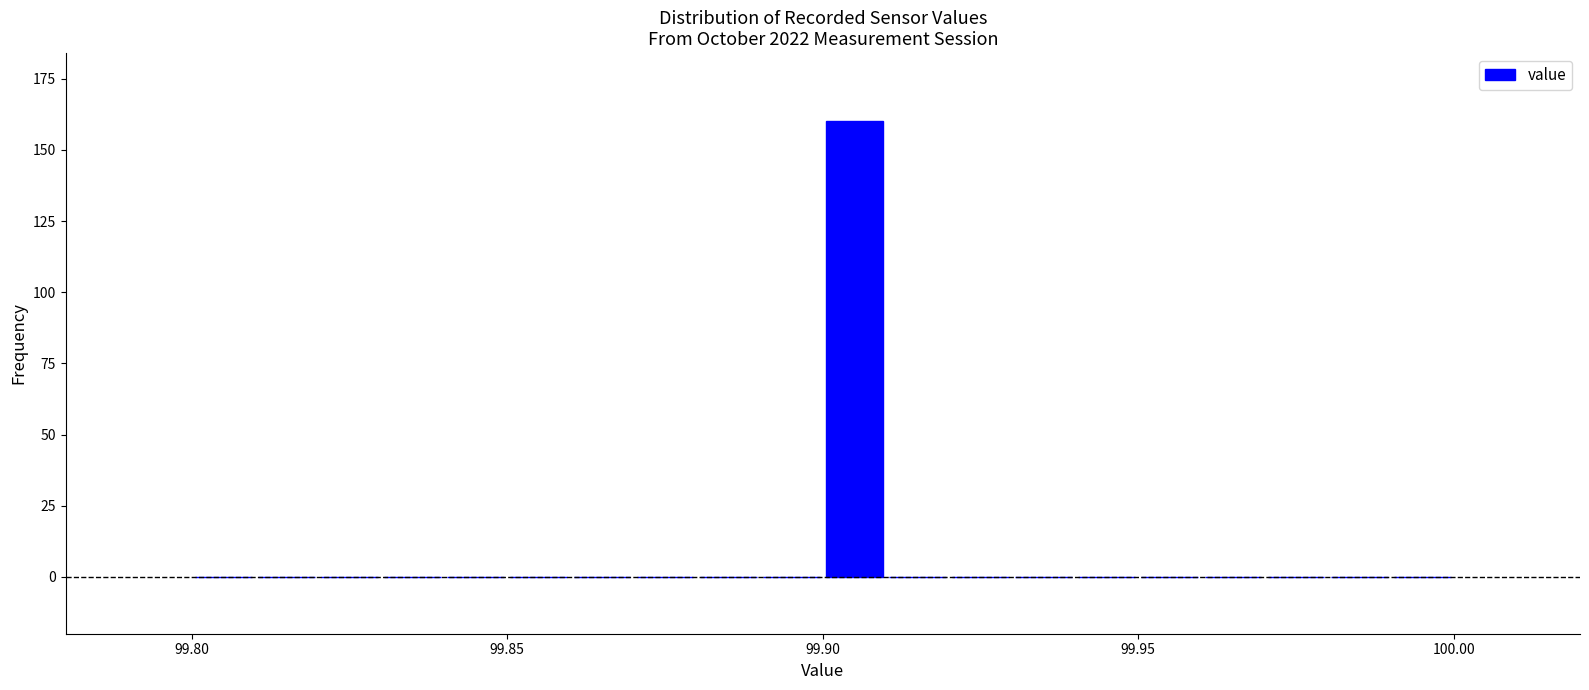

Around what value on the x-axis is the tallest bar? Give the approximate position of its centre, as read against the axis.

99.905